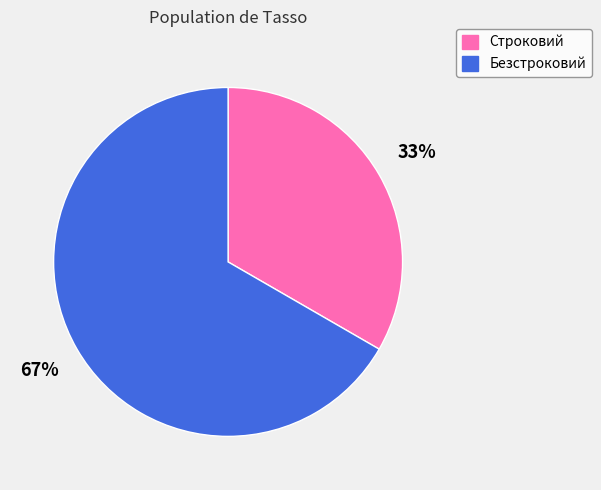

To the nearest percent, what percentage of the pie is Строковий?

33%